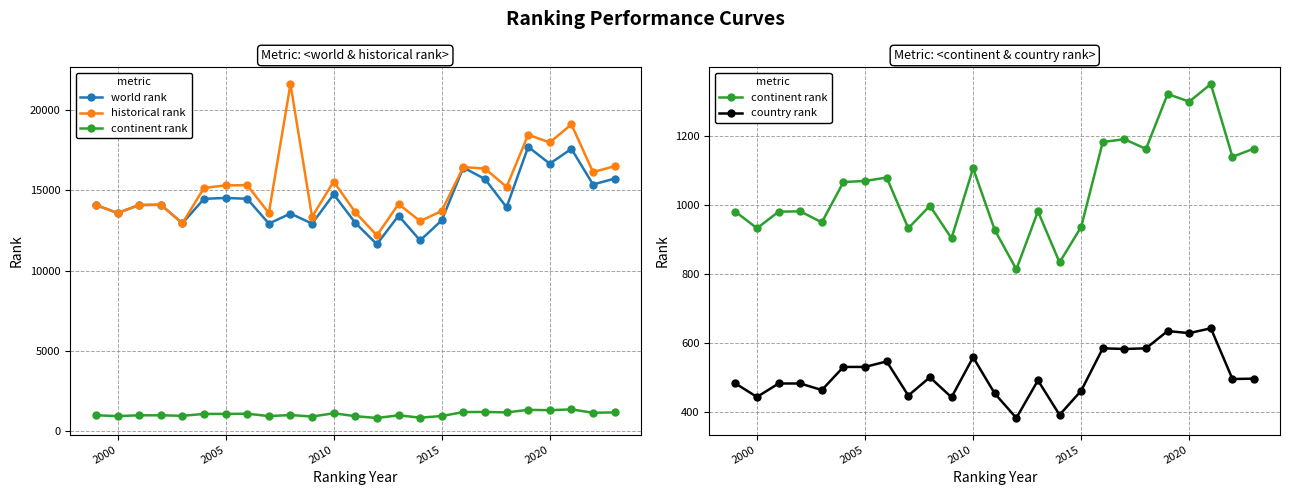

What is the average value of the historical rank series?

15276.1